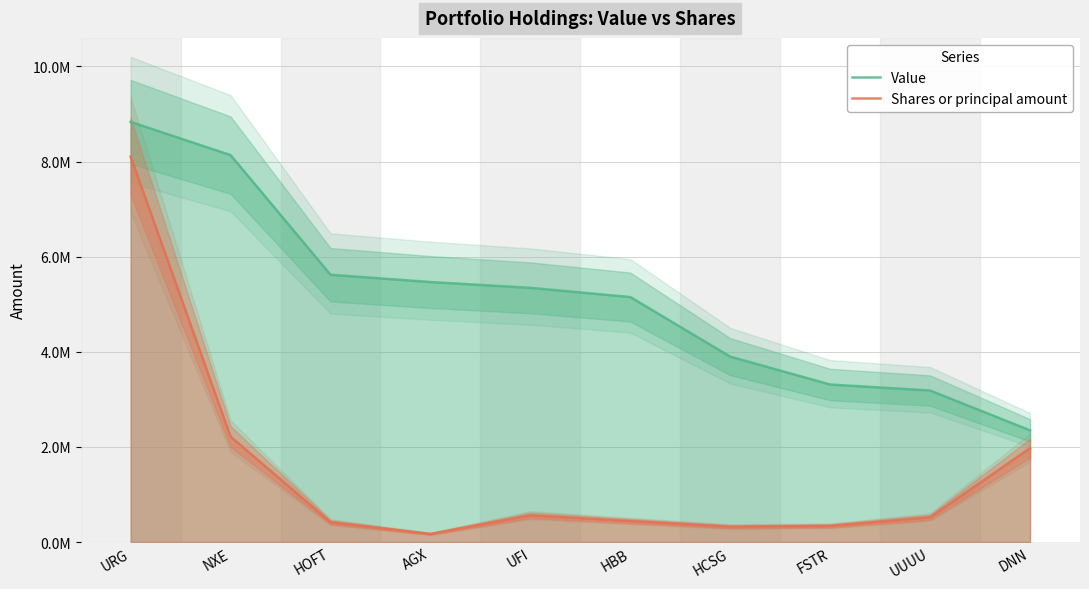

What is the sum of the Value values at UUUU and HCSG?

7084000